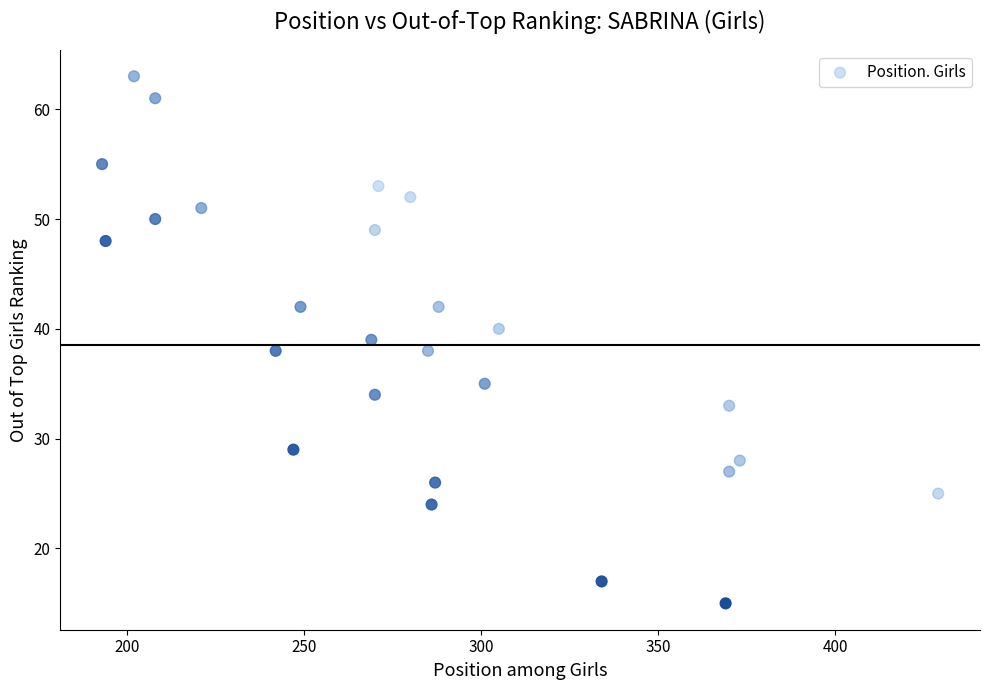

What is the range of X values (max minus min)?

236